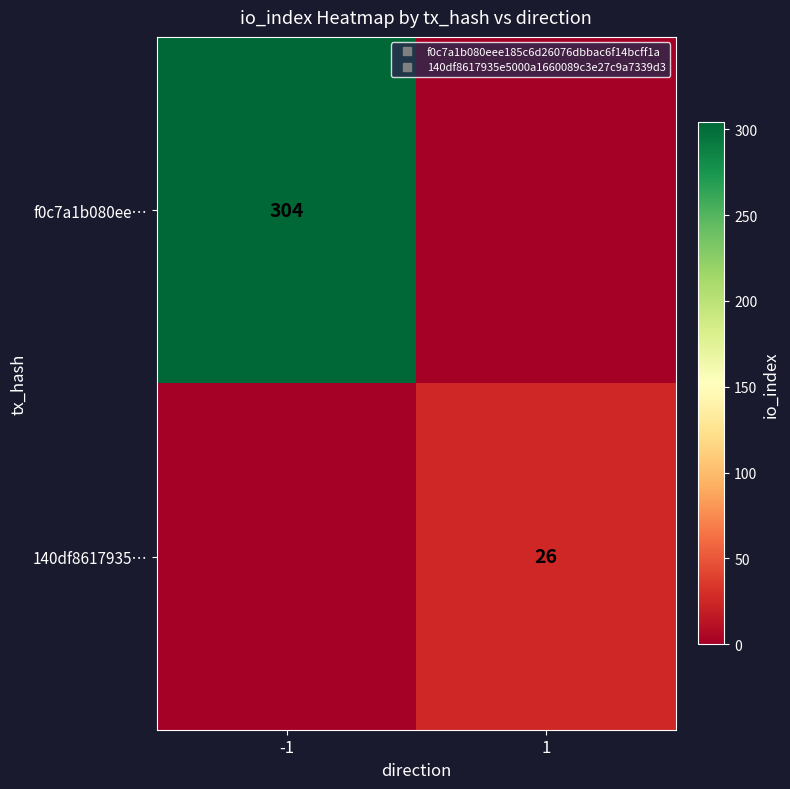

The 140df8617935… series shows 26 at 1. True or false?

True